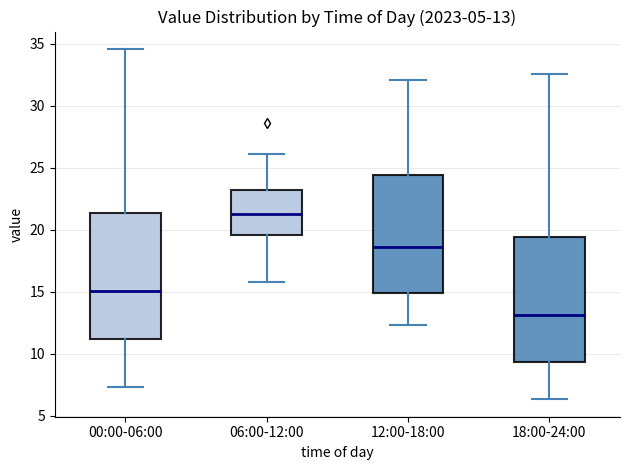

Which box has the highest median line?

06:00-12:00